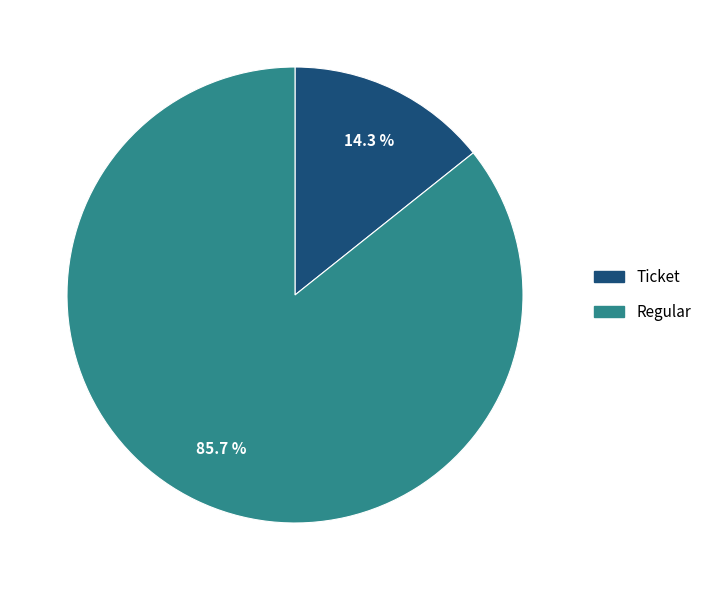

To the nearest percent, what percentage of the pie is Regular?

86%